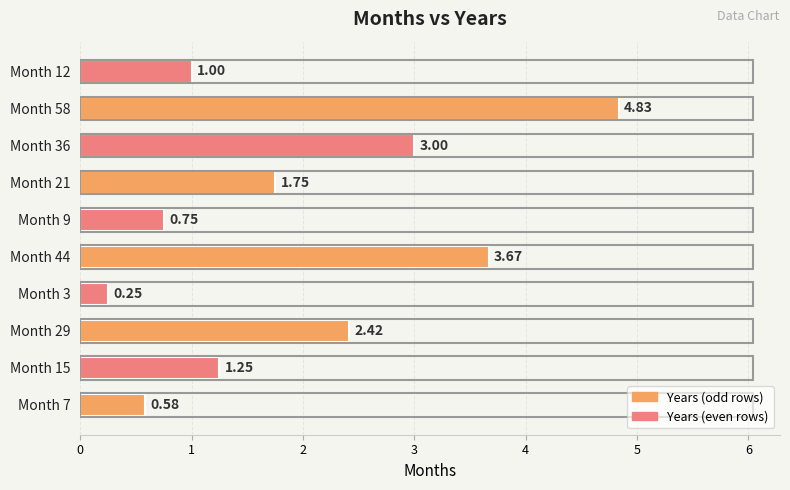

Rank the categories by value from lowest to highest.

Month 3, Month 7, Month 9, Month 12, Month 15, Month 21, Month 29, Month 36, Month 44, Month 58